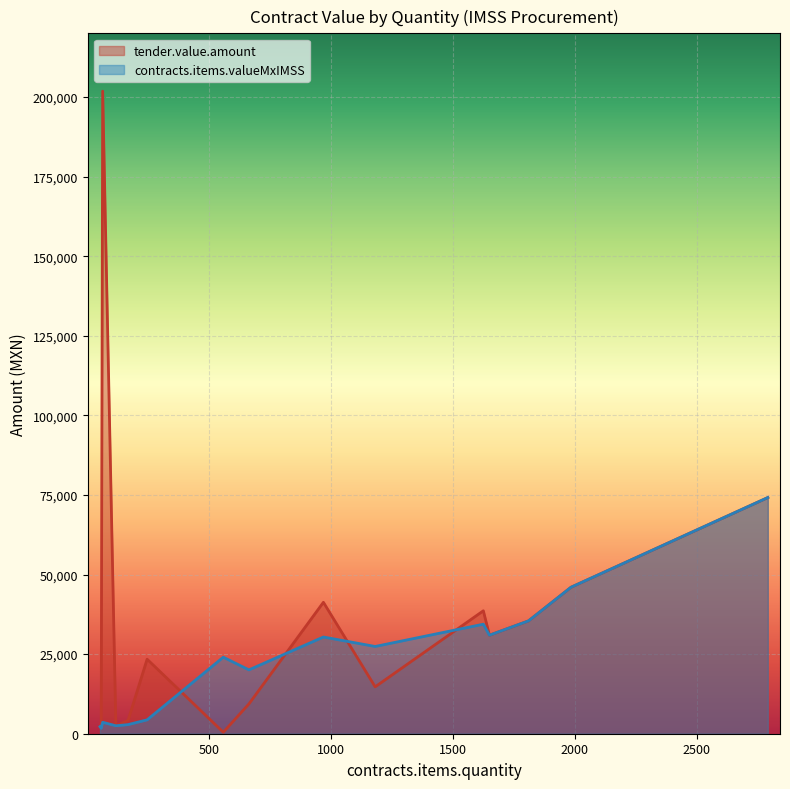

Which has a higher value, 1625 or 1182?

1625